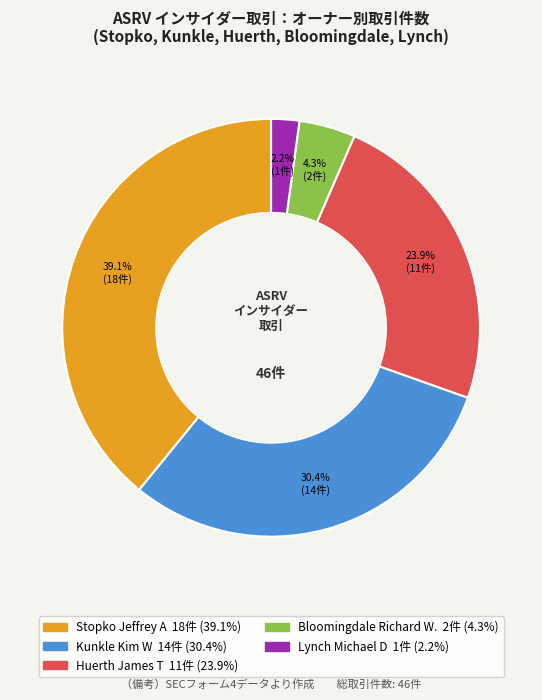

To the nearest percent, what is the combined percentage of Kunkle Kim W and Bloomingdale Richard W.?

35%